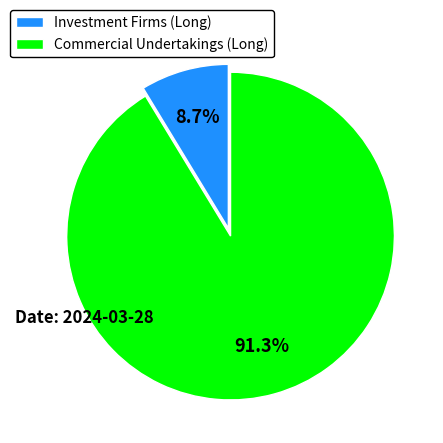

What is the majority slice?

Commercial Undertakings (Long)